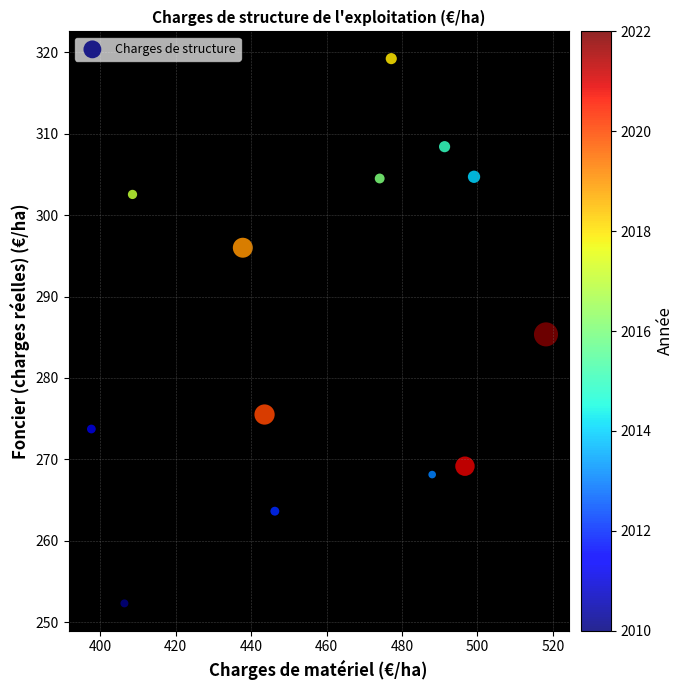

What is the range of X values (max minus min)?

120.5